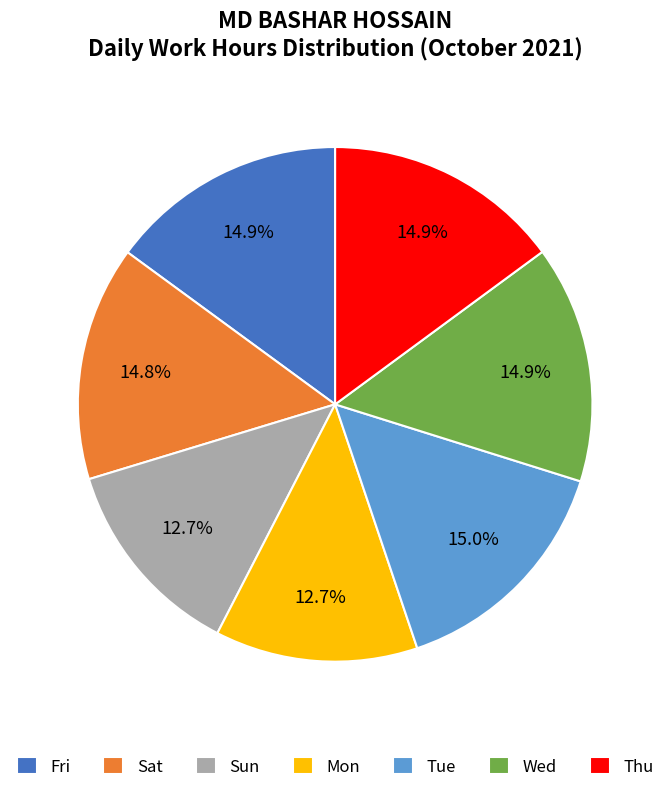

Is it true that Tue is 15% of the pie?

True